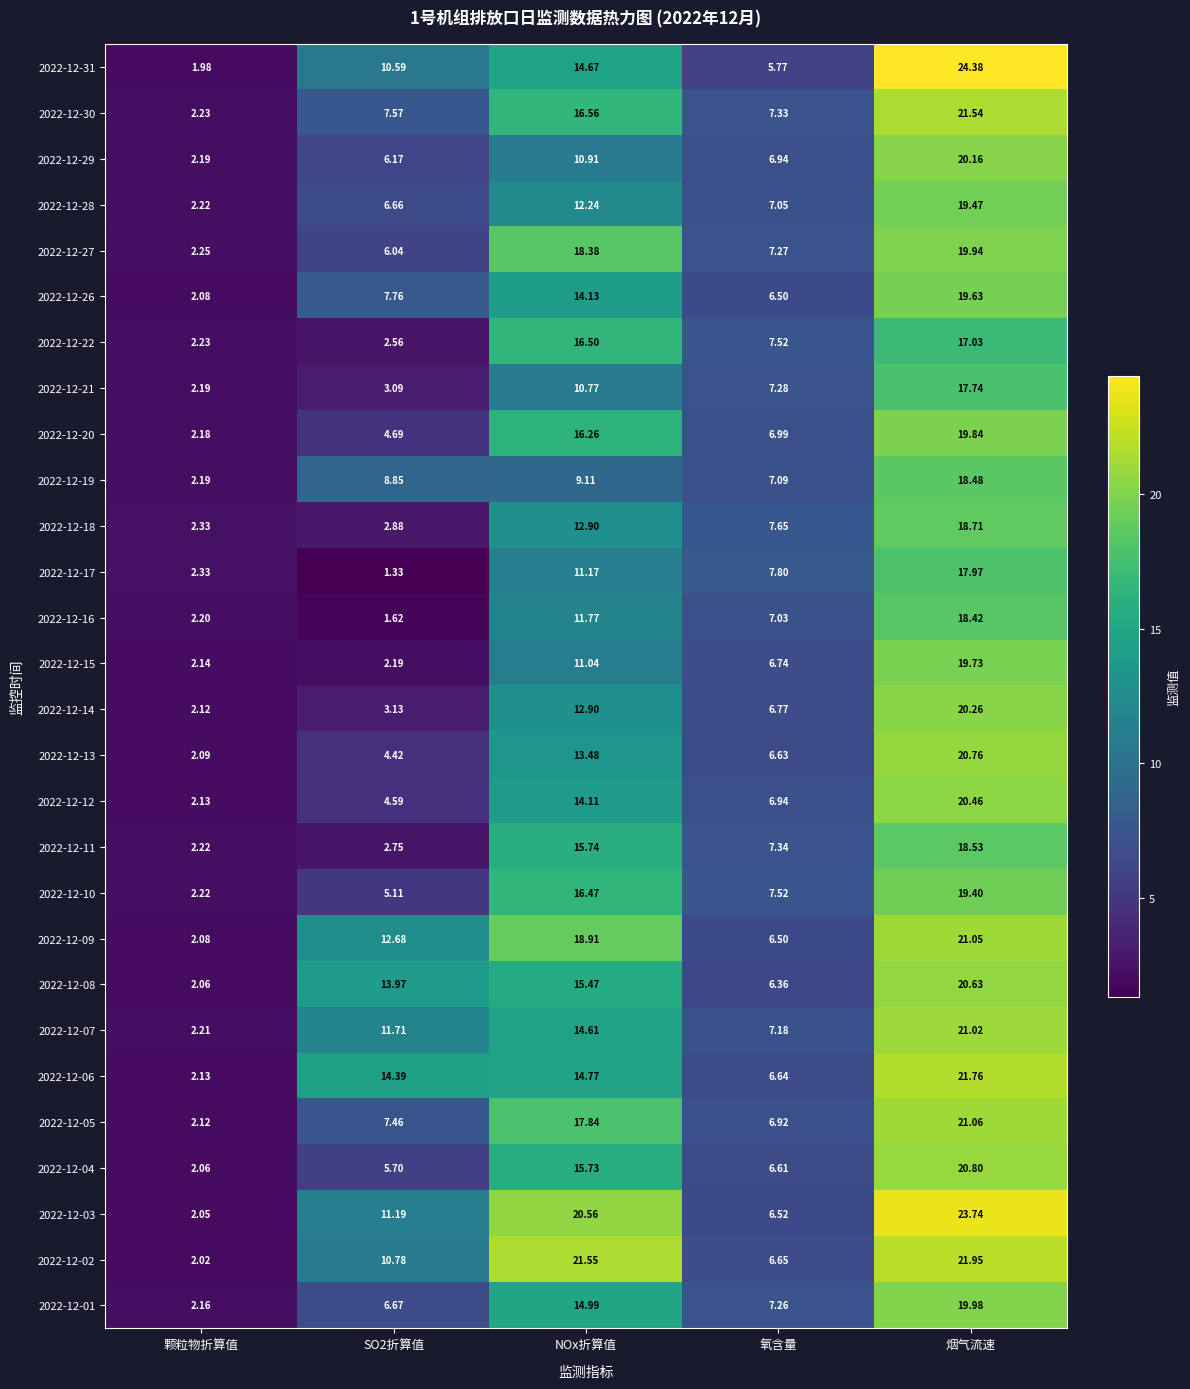

Where is 2022-12-28 nearest to the value 10?

NOx折算值